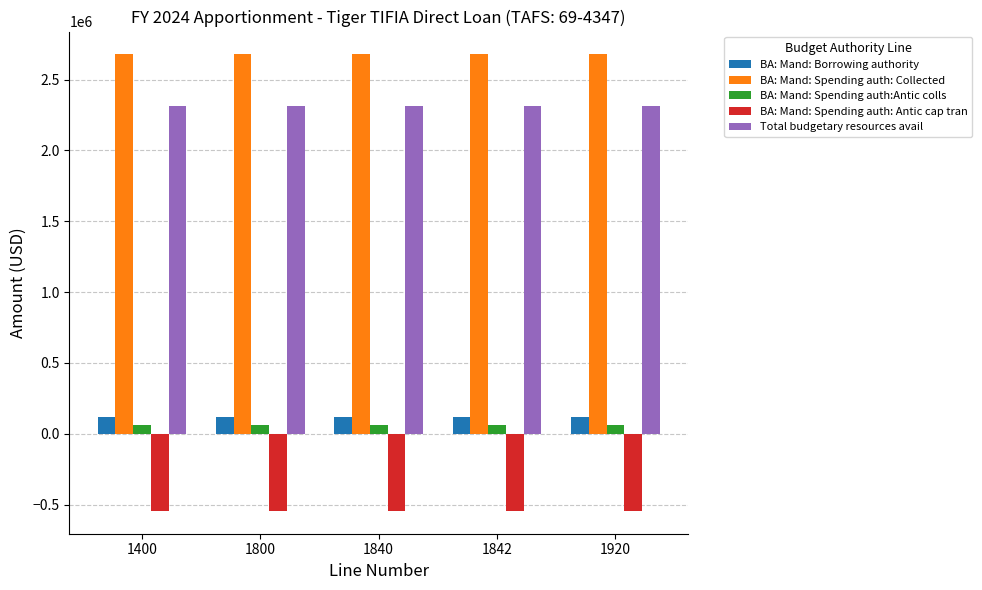

Reading left to right, list all the values displayed in this chart.

BA: Mand: Borrowing authority: 119568	119568	119568	119568	119568
BA: Mand: Spending auth: Collected: 2678209	2678209	2678209	2678209	2678209
BA: Mand: Spending auth:Antic colls: 64207	64207	64207	64207	64207
BA: Mand: Spending auth: Antic cap tran: -545000	-545000	-545000	-545000	-545000
Total budgetary resources avail: 2316984	2316984	2316984	2316984	2316984